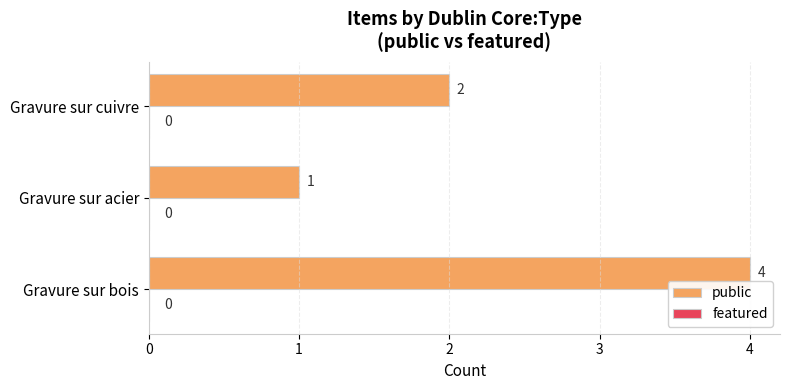

Approximately how many times larger is the value at Gravure sur acier compared to Gravure sur cuivre?

0.5